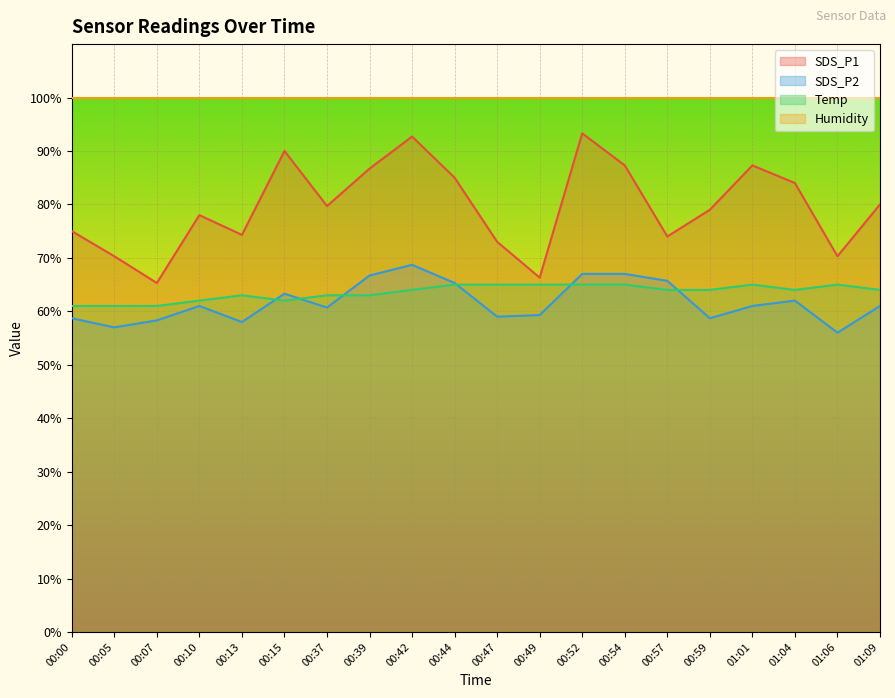

The value of SDS_P2 at 00:10 is 61.0. True or false?

True